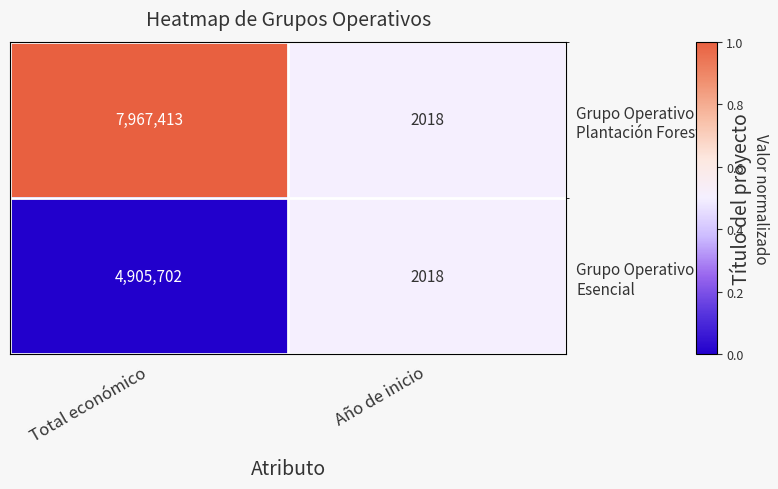

At which category does the chart reach its minimum across all series?

Año de inicio